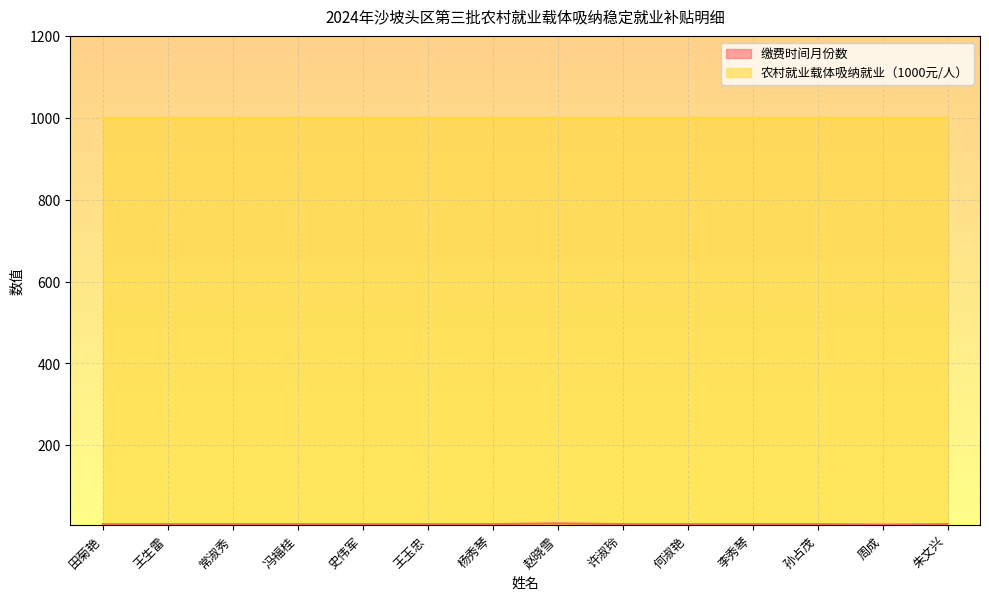

How many categories are shown in the chart?

14